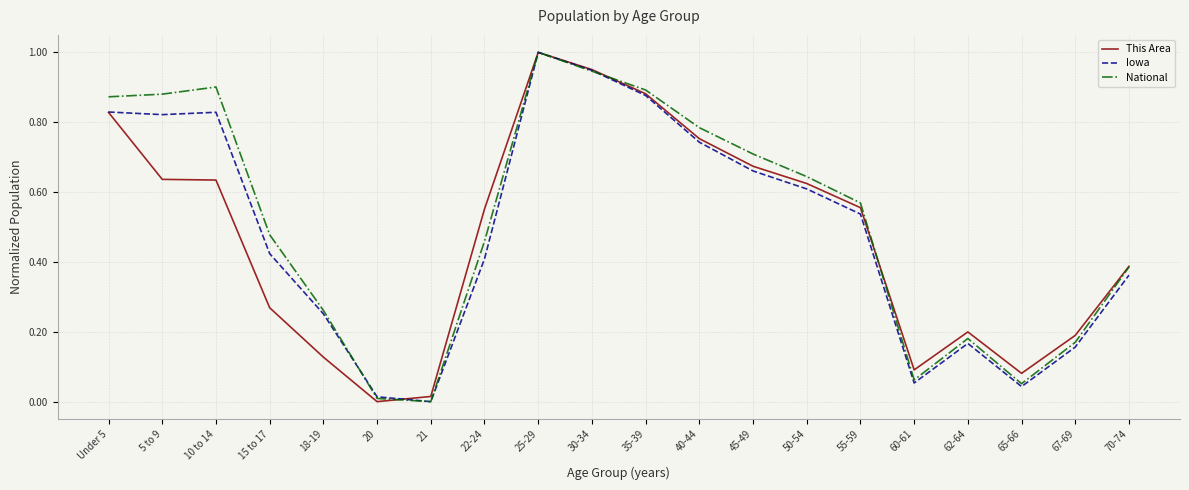

Rank the series by their average value, from highest to lowest.

National, Iowa, This Area